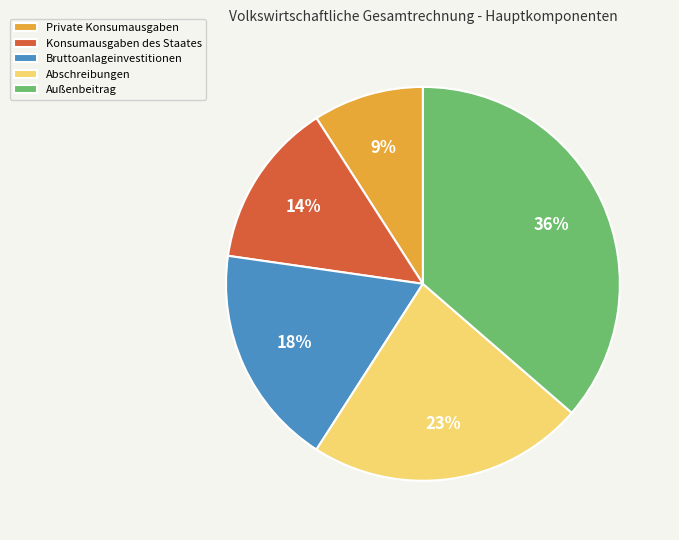

Which category has the biggest portion of the pie?

Außenbeitrag